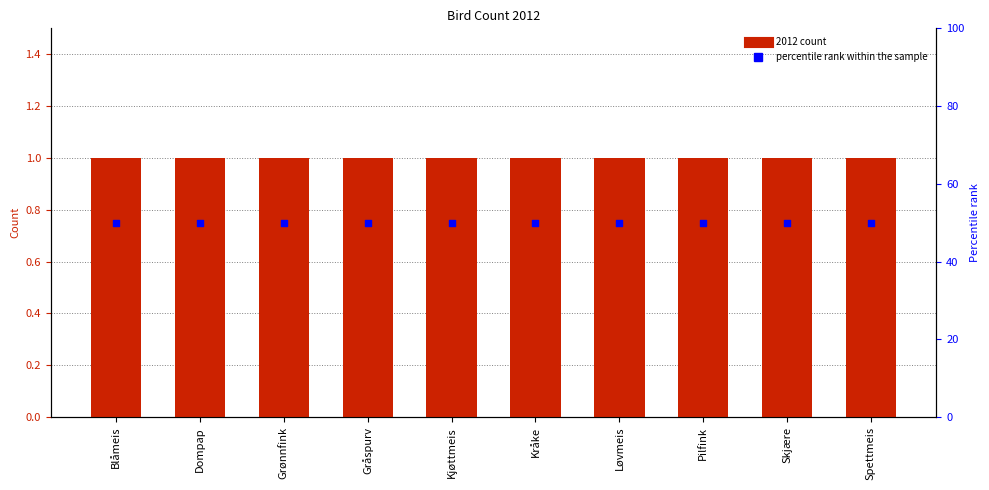

Which series has the largest total across all categories?

percentile rank within the sample